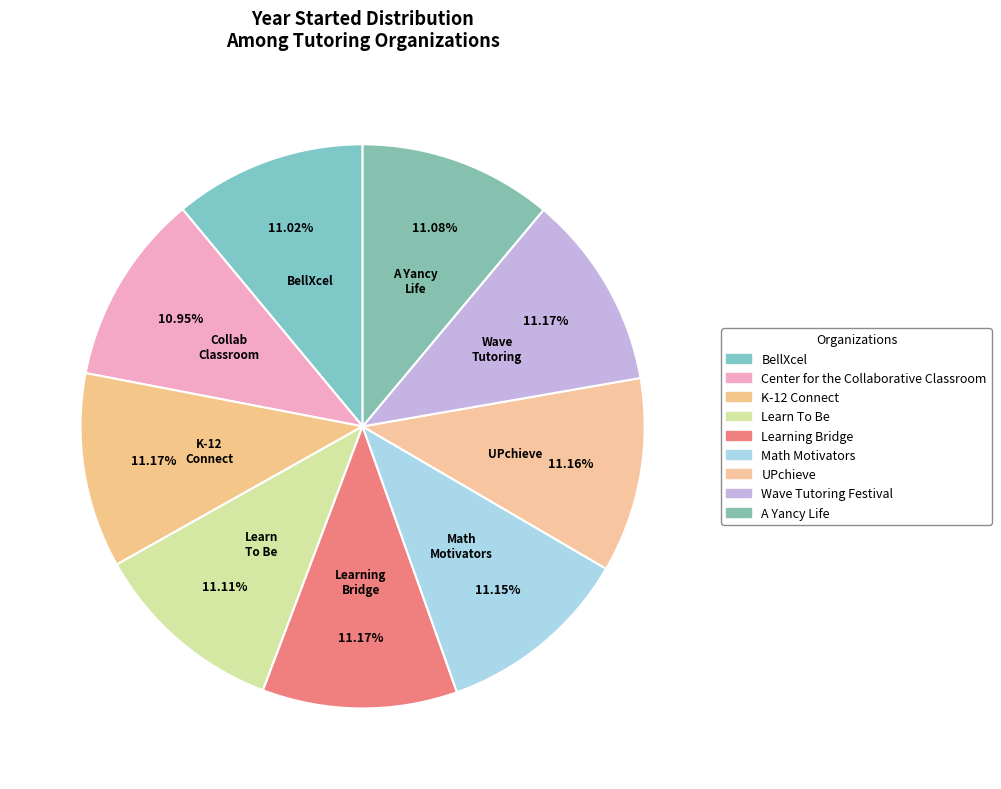

The Center for the Collaborative Classroom slice represents 11% of the pie. True or false?

True